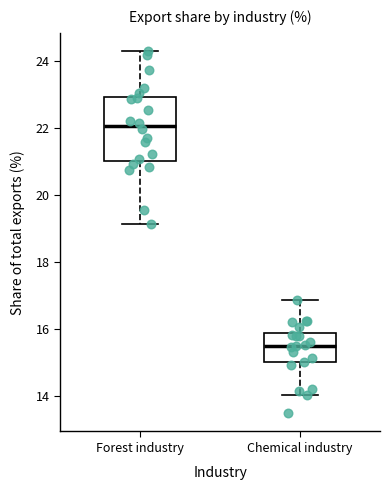

Where is the lower edge of the box for Forest industry on the y-axis? The values are not printed on the chart, so give them approximately, as read against the axis.

21.0